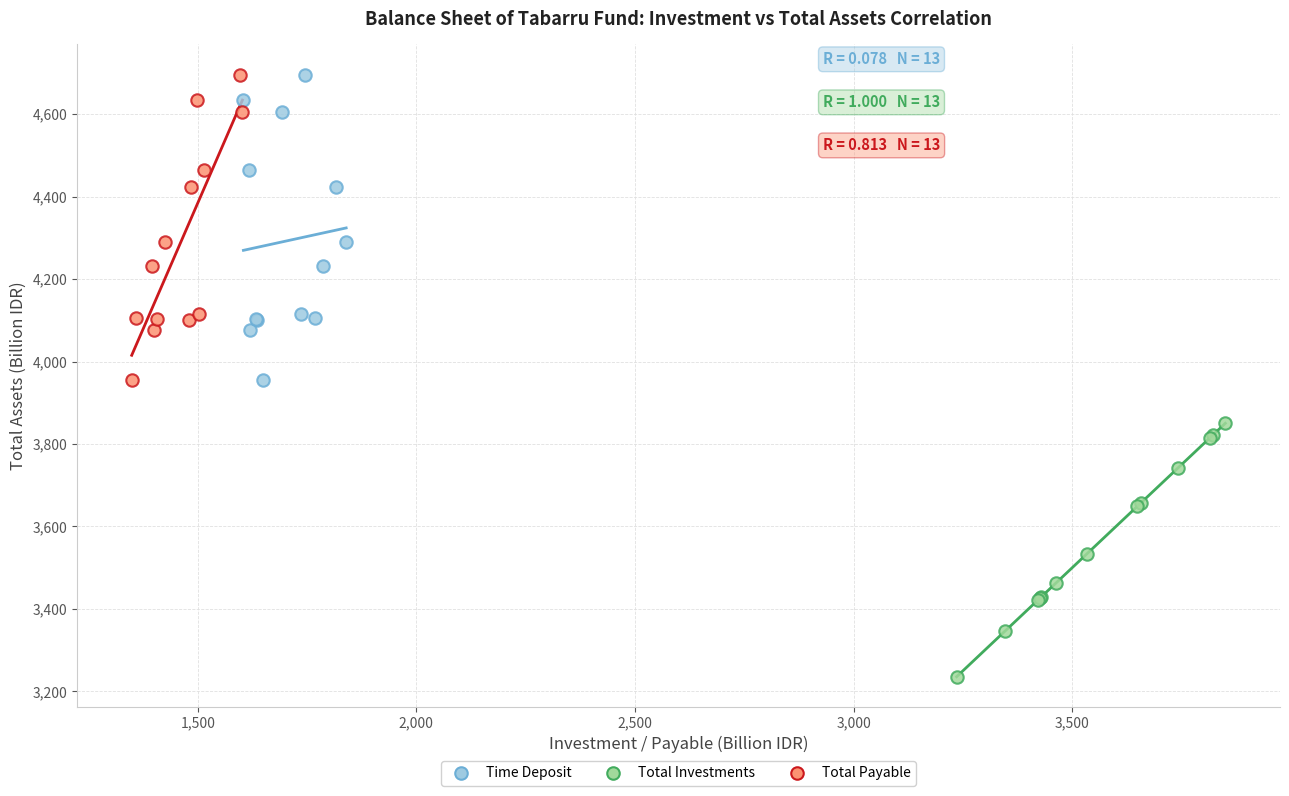

Which series contains the lowest Y value?

Total Investments